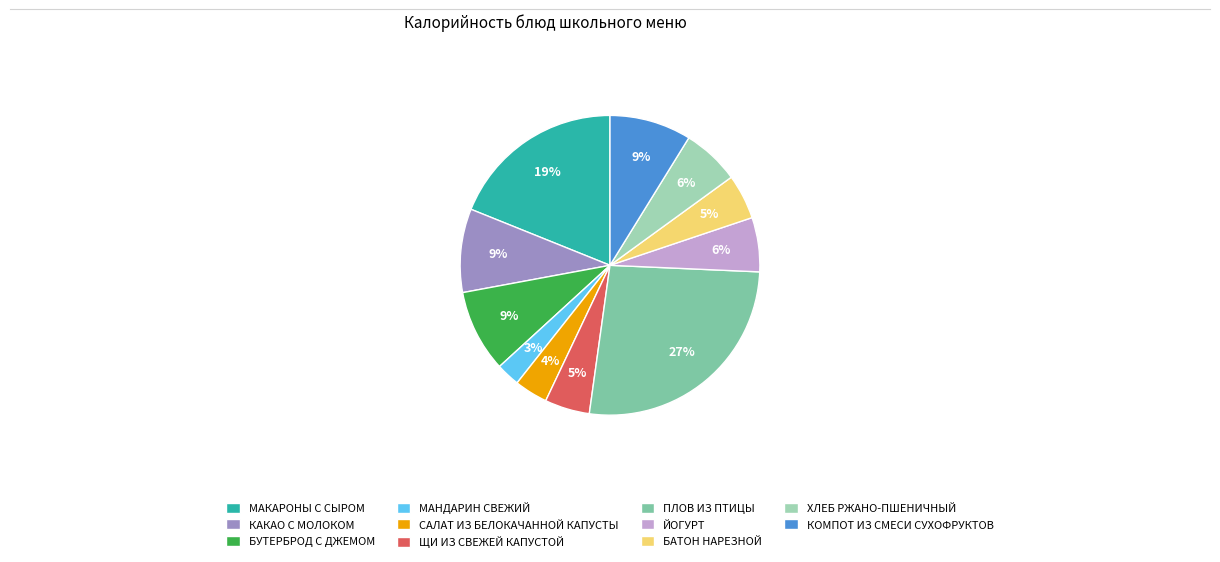

Which category has the smallest portion of the pie?

МАНДАРИН СВЕЖИЙ